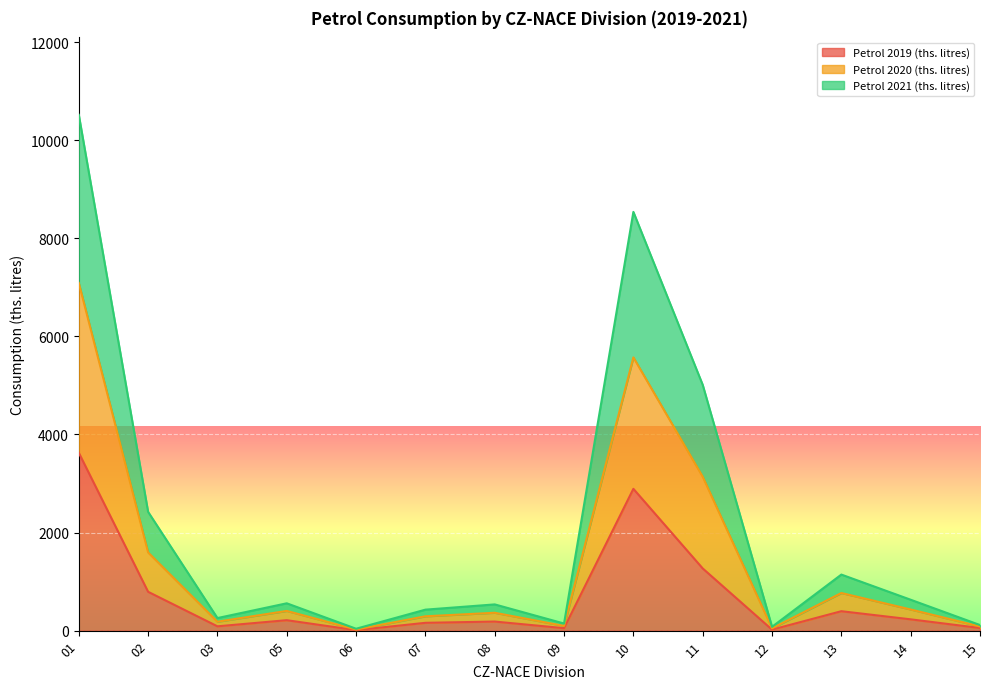

What is the total value across all series at 01?

10517.8